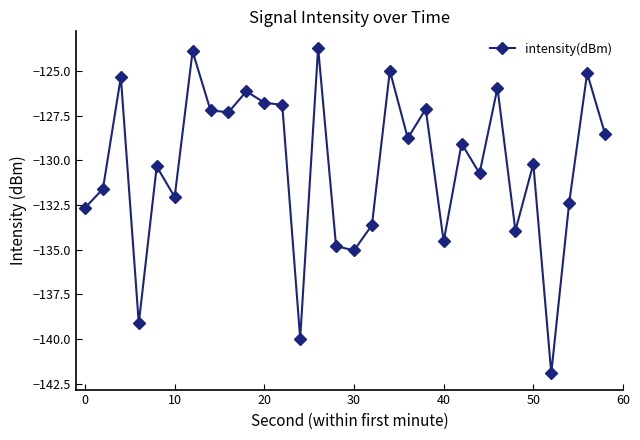

What is the value of the 3rd point from the left?

-125.3